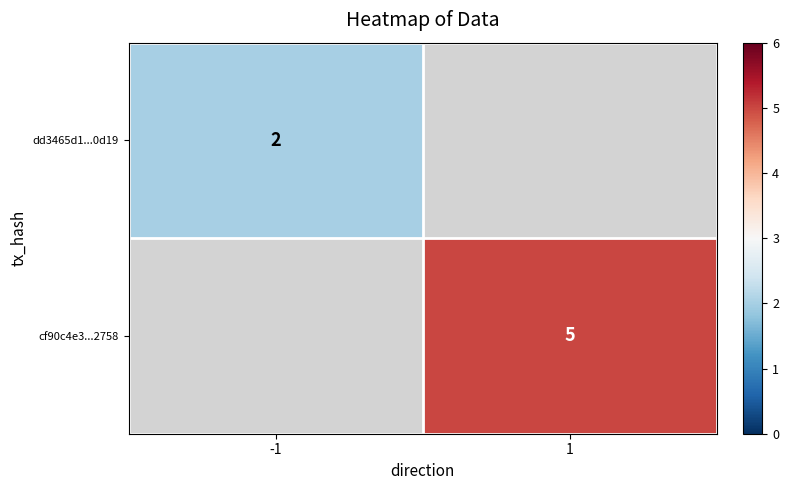

True or false: cf90c4e3...2758 has a value of 5 at 1.

True